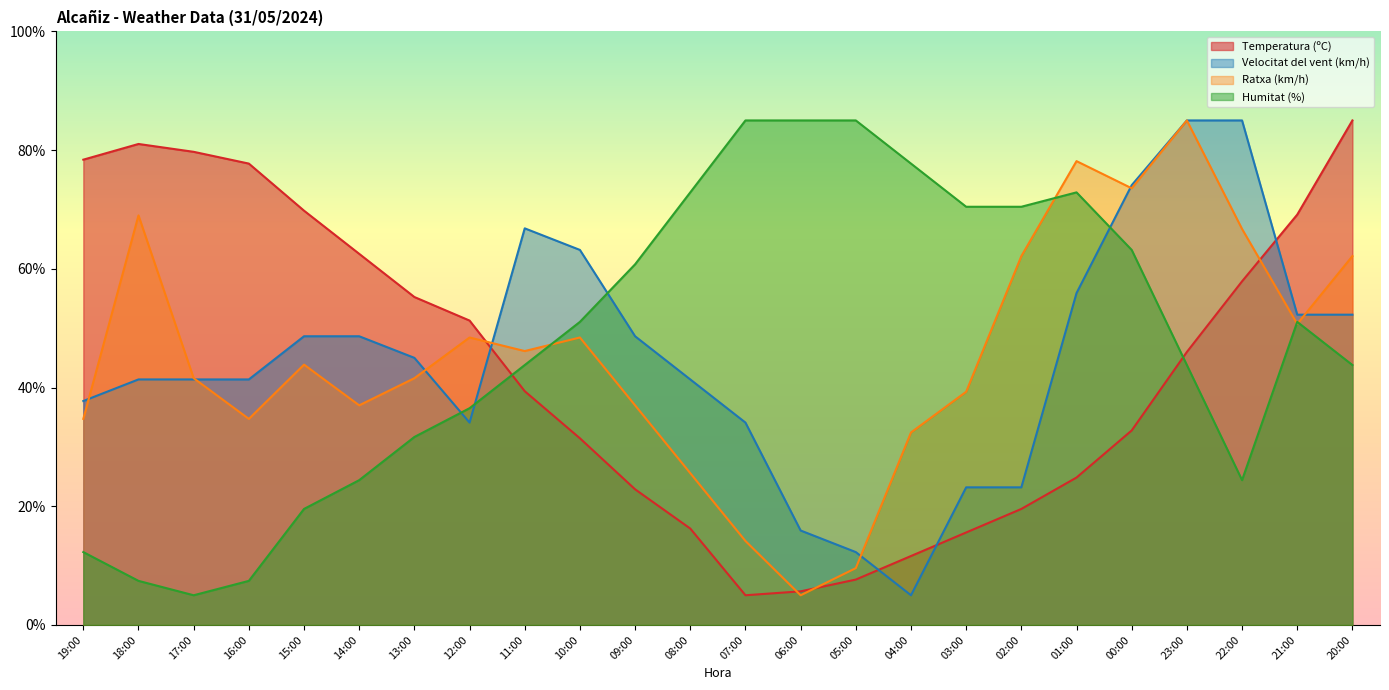

Reading left to right, what are all the values shown in this chart?

Temperatura (ºC): 78.4	81.0	79.7	77.7	69.8	62.5	55.2	51.3	39.4	31.4	22.9	16.2	5.0	5.7	7.6	11.6	15.6	19.5	24.8	32.8	46.0	57.9	69.1	85.0
Velocitat del vent (km/h): 37.7	41.4	41.4	41.4	48.6	48.6	45.0	34.1	66.8	63.2	48.6	41.4	34.1	15.9	12.3	5.0	23.2	23.2	55.9	74.1	85.0	85.0	52.3	52.3
Ratxa (km/h): 34.7	69.0	41.6	34.7	43.9	37.0	41.6	48.4	46.1	48.4	37.0	25.6	14.1	5.0	9.6	32.4	39.3	62.1	78.1	73.6	85.0	66.7	50.7	62.1
Humitat (%): 12.3	7.4	5.0	7.4	19.5	24.4	31.7	36.5	43.8	51.1	60.8	72.9	85.0	85.0	85.0	77.7	70.5	70.5	72.9	63.2	43.8	24.4	51.1	43.8